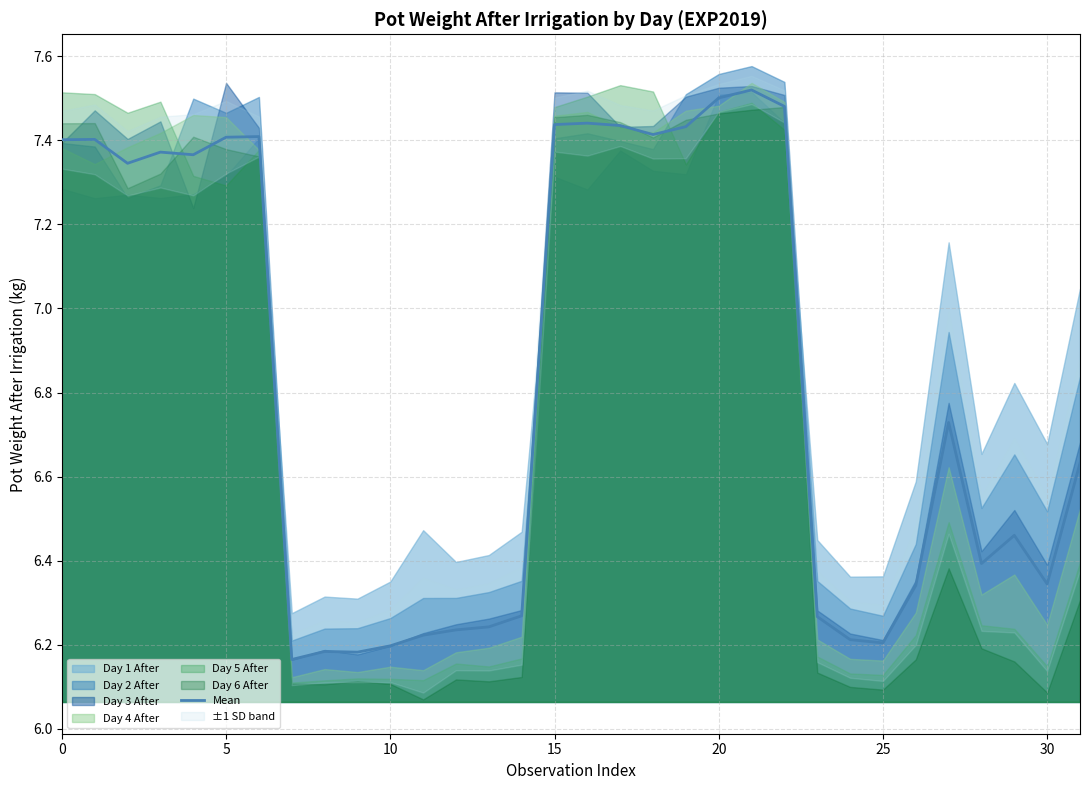

Is it true that Mean equals 7.4 at 0?

True